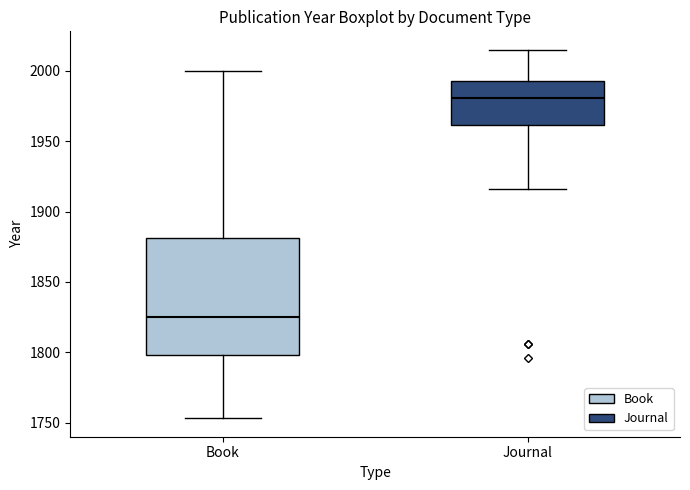

Reading left to right, transcribe this box plot: for each box, give where its median line is, the range the box spans, and where its two whiskers end, as read against the y-axis. The values are not printed on the chart, so give them approximately, as read against the axis.

Book: median 1825, box 1800 to 1880, whiskers 1755 to 2000
Journal: median 1980, box 1960 to 1995, whiskers 1915 to 2015